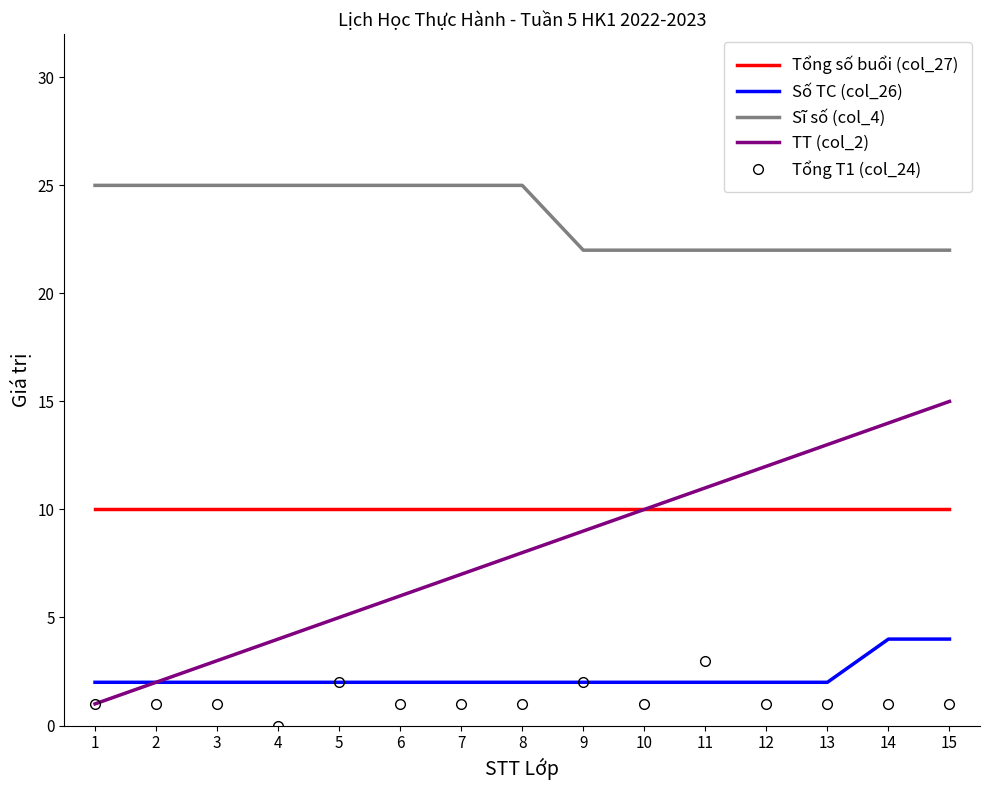

Count the Sĩ số (col_4) values in the range 22 to 25.

15